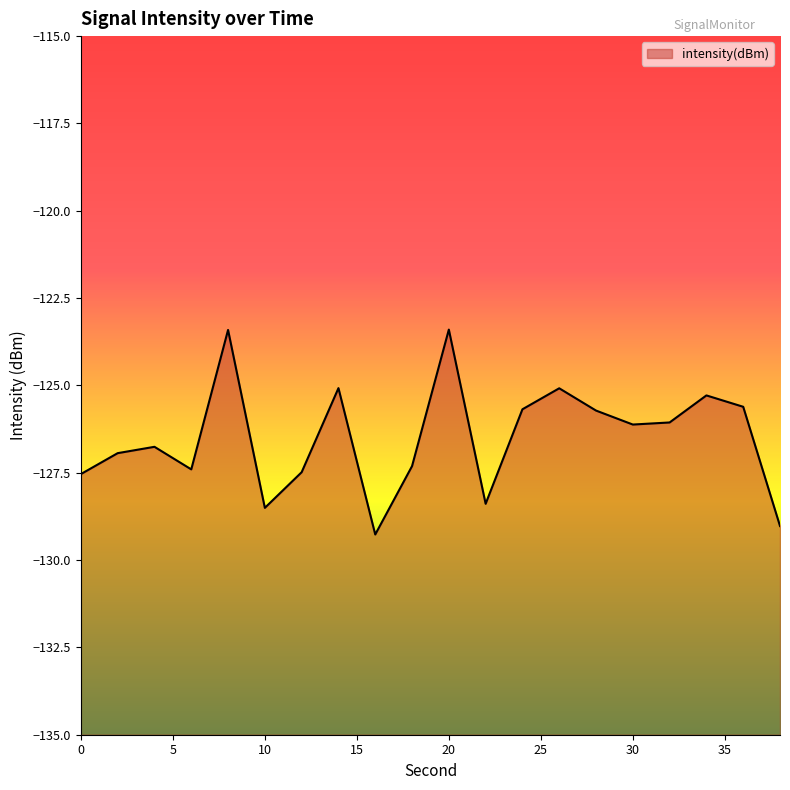

The chart shows a value of -214.4 at 14. True or false?

False